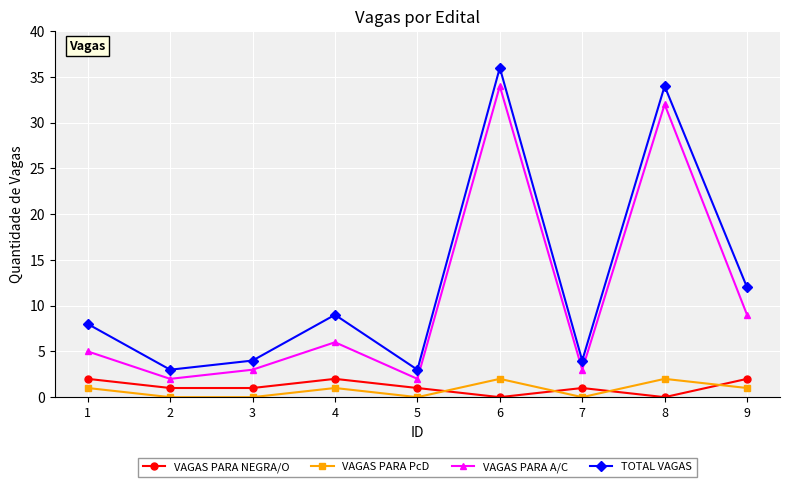

True or false: VAGAS PARA NEGRA/O and VAGAS PARA PcD cross at least once.

True